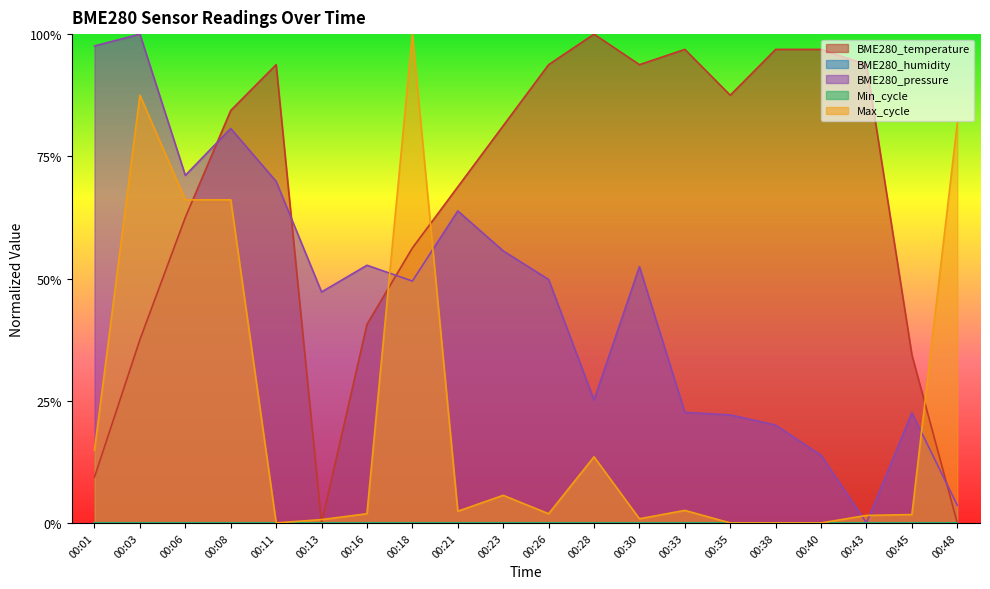

After their last crossing, which series has the higher values: BME280_temperature or BME280_pressure?

BME280_pressure